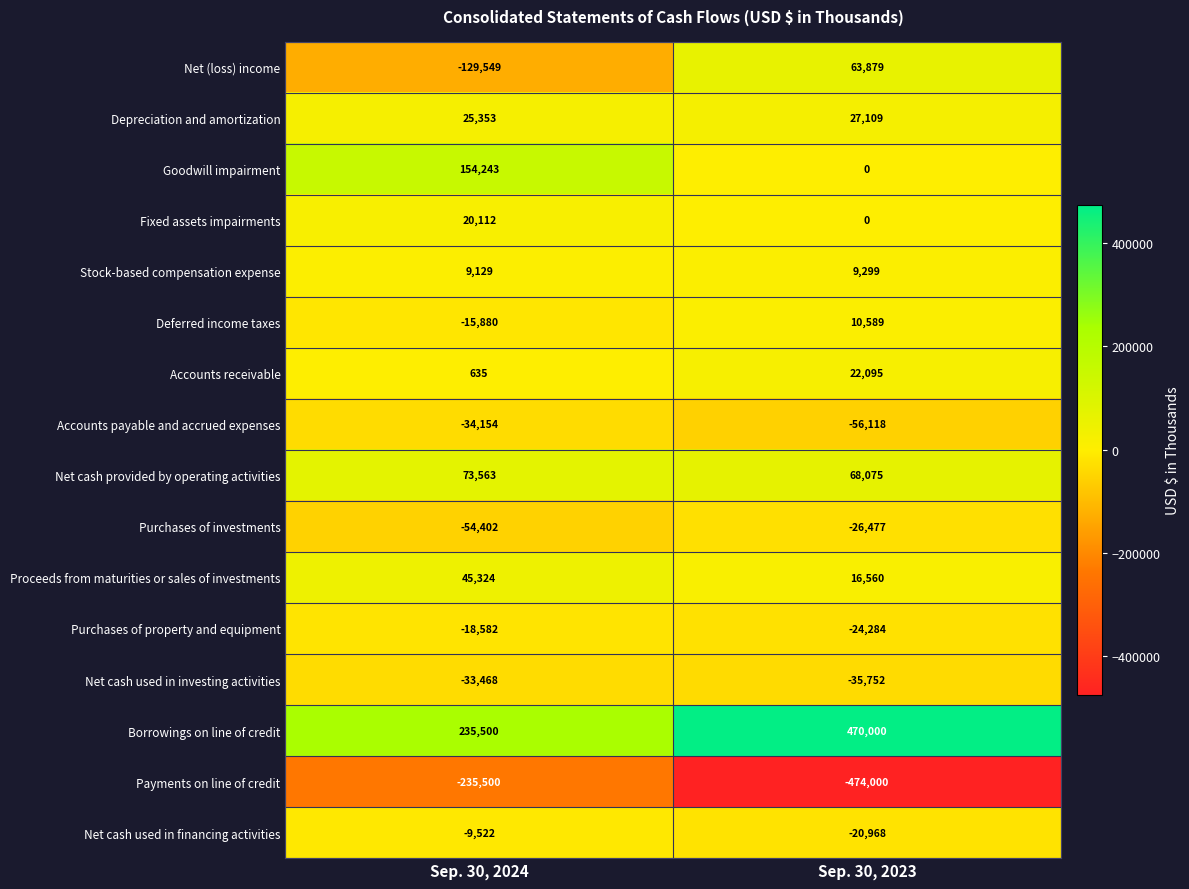

Read the Depreciation and amortization value at Sep. 30, 2023.

27109